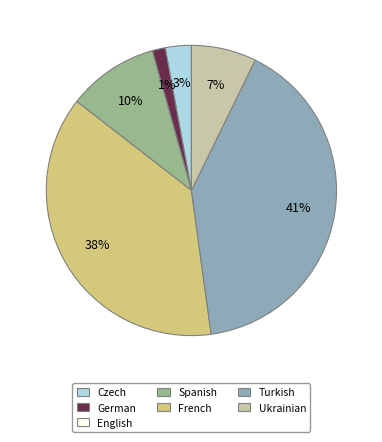

What is the largest slice in the pie chart?

Turkish